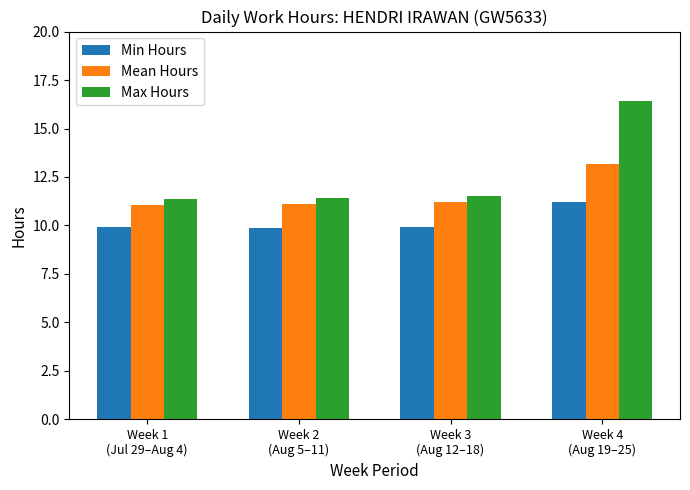

What is the total value across all series at Week 4
(Aug 19–25)?

40.8